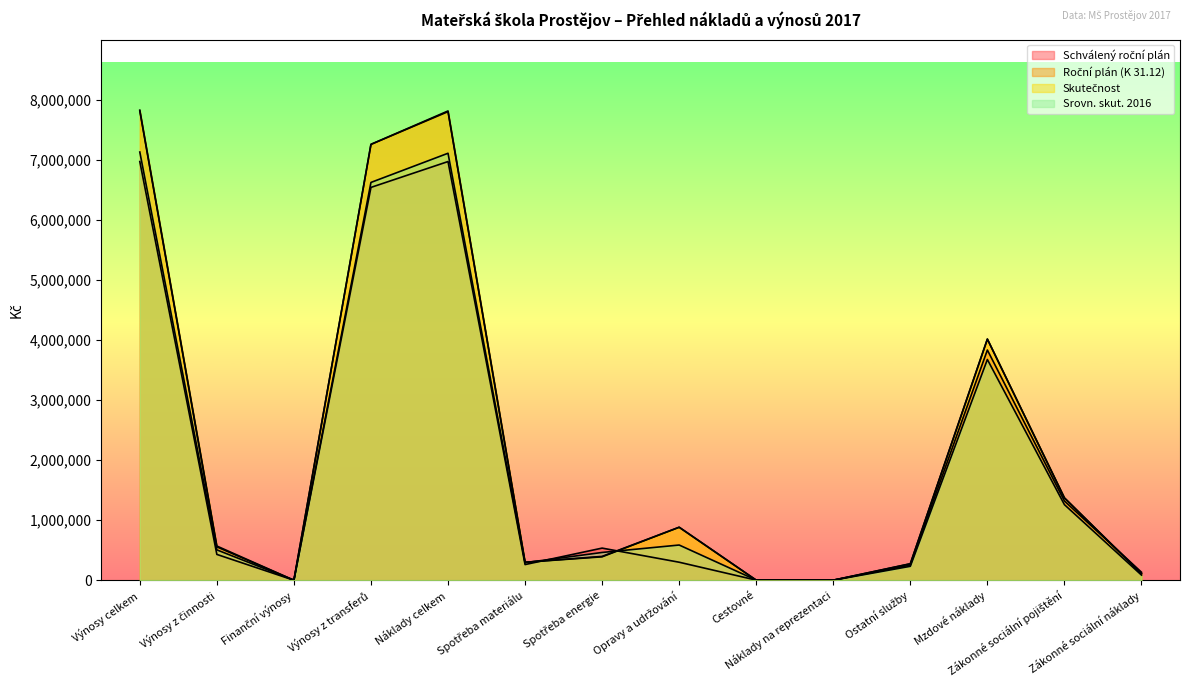

Which series has the largest total across all categories?

Skutečnost